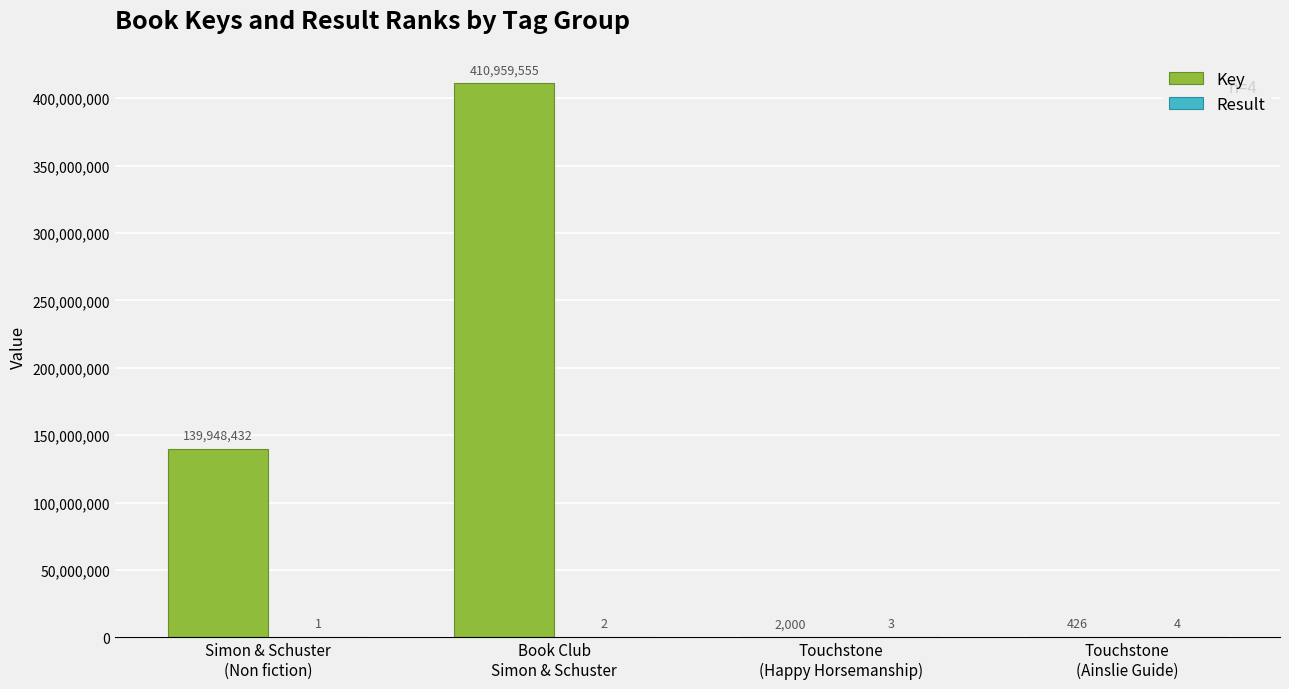

Which series has the largest total across all categories?

Key